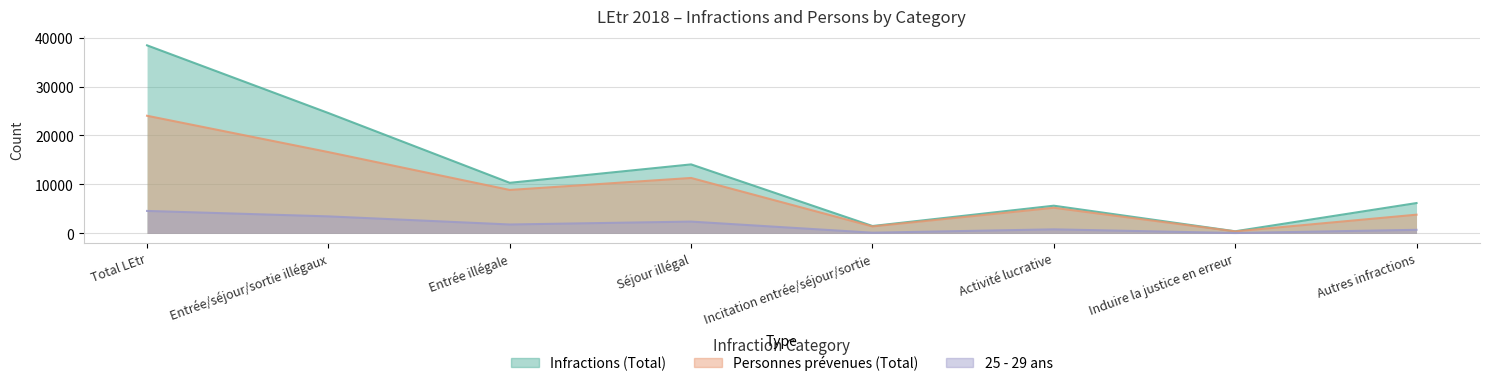

How many lines are shown in the chart?

3